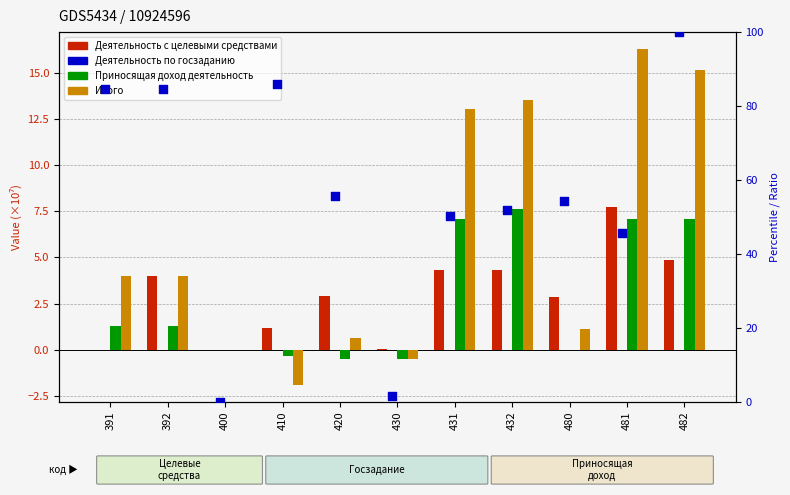

Is the value of Деятельность по госзаданию at 431 greater than the value of Итого at 410?

Yes